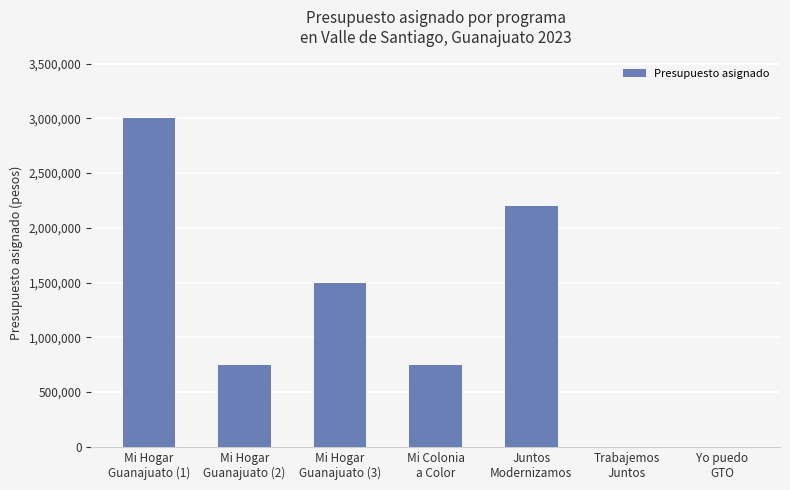

Reading left to right, list all the values displayed in this chart.

3000000	750000	1500000	750000	2200000	0	0